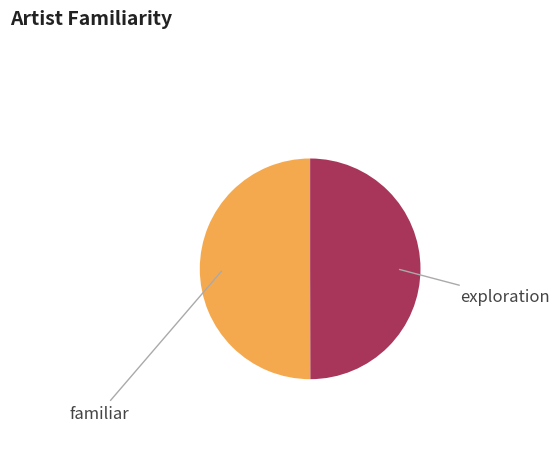

Count the number of slices in the pie.

2